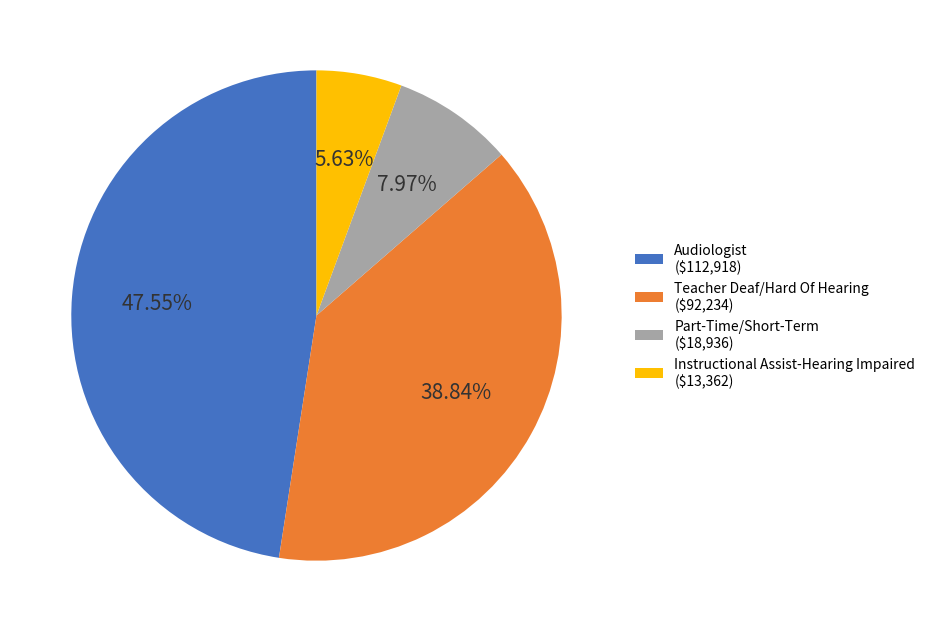

What portion of the pie excludes Audiologist?

52.4%